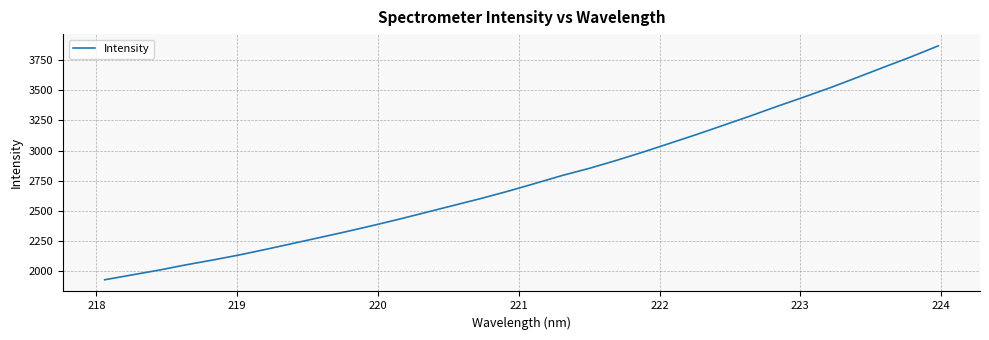

What is the minimum value shown in the chart?

1926.4